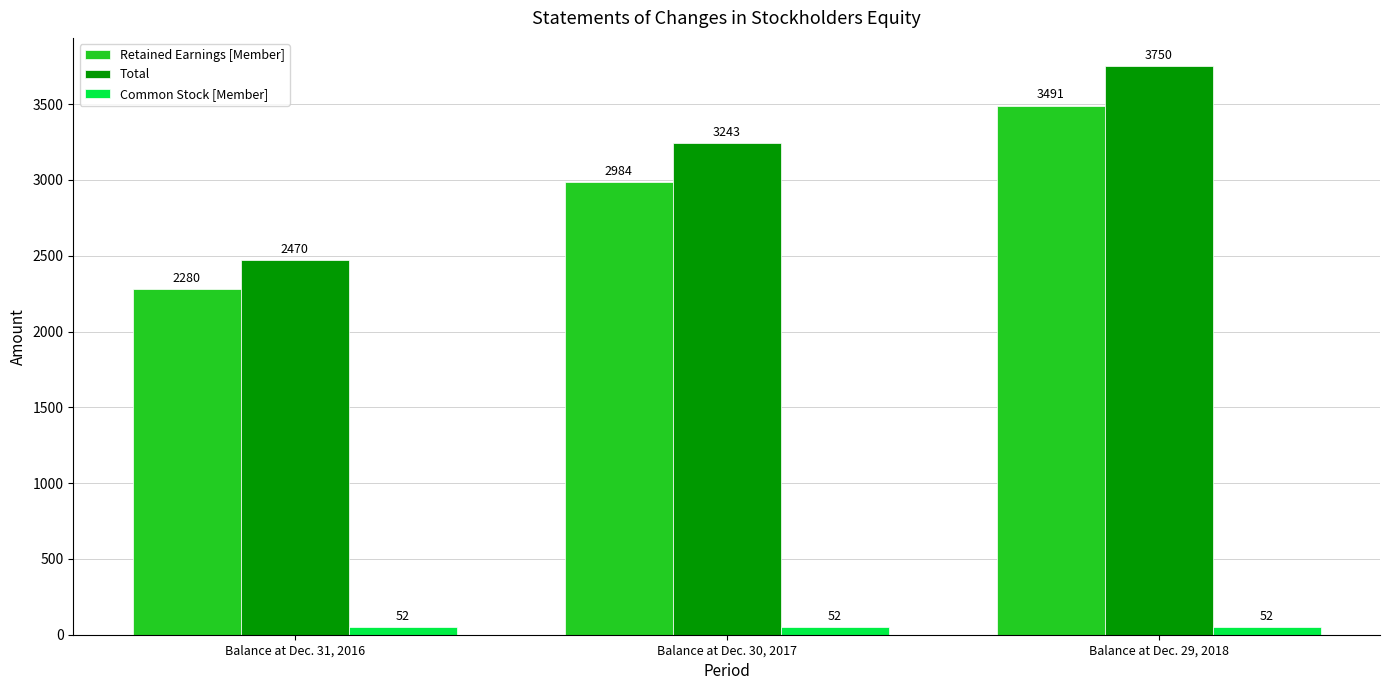

At which label does Total reach its peak?

Balance at Dec. 29, 2018